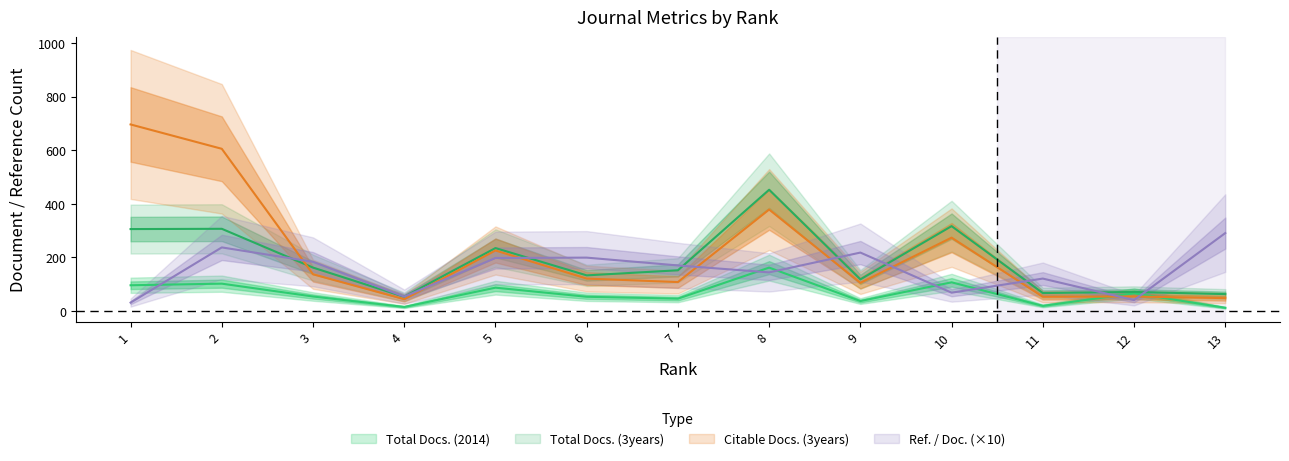

At how many categories does at least one series exceed 601?

2